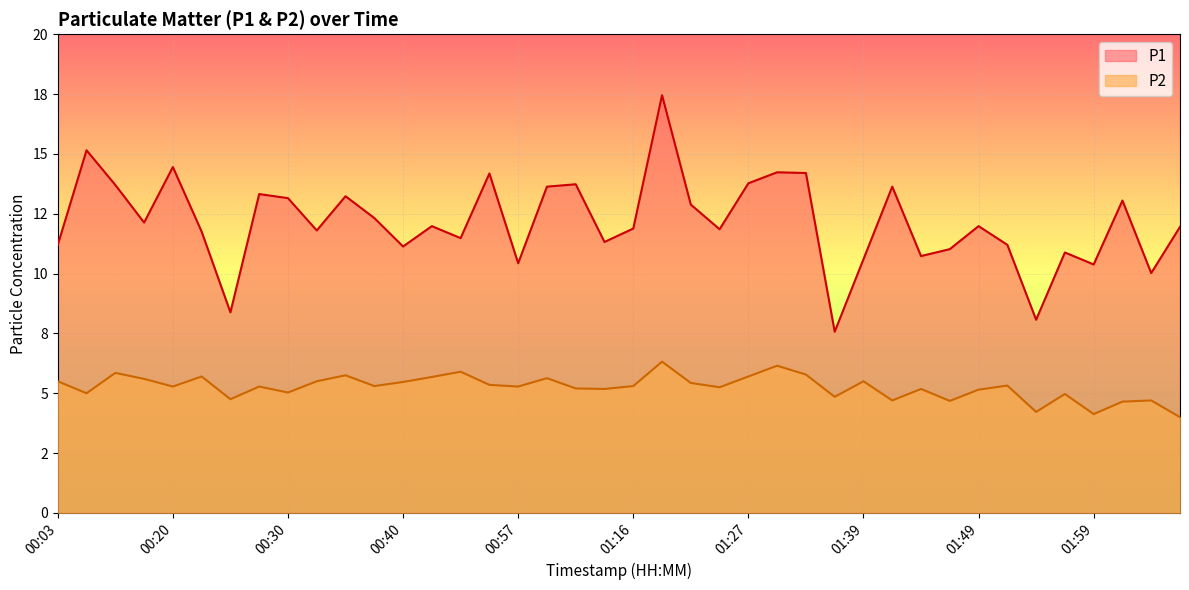

What is the difference between the highest and lowest values at 00:11?

7.8